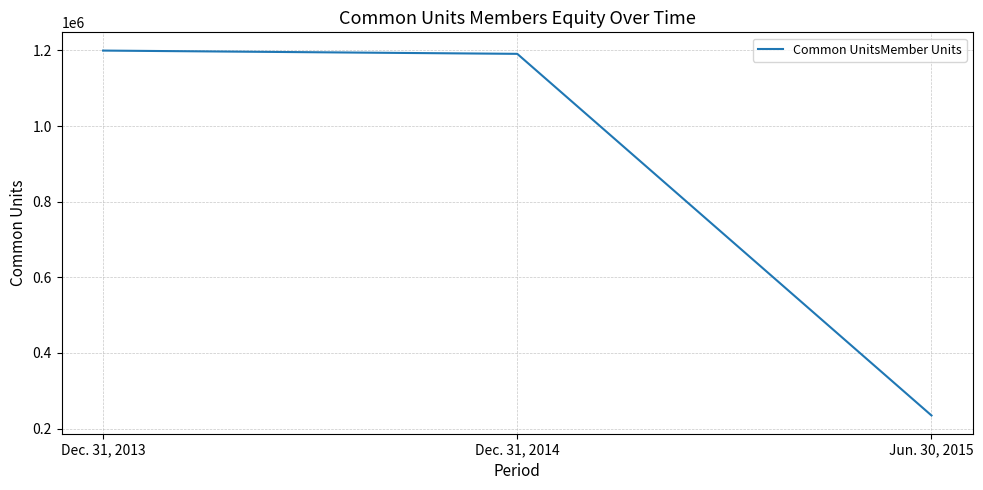

Count the number of data series in this chart.

1